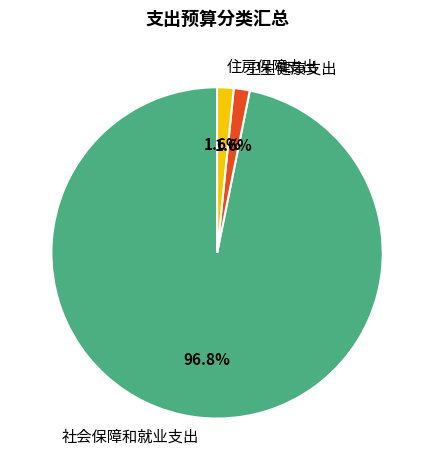

How many slices are in this pie chart?

3